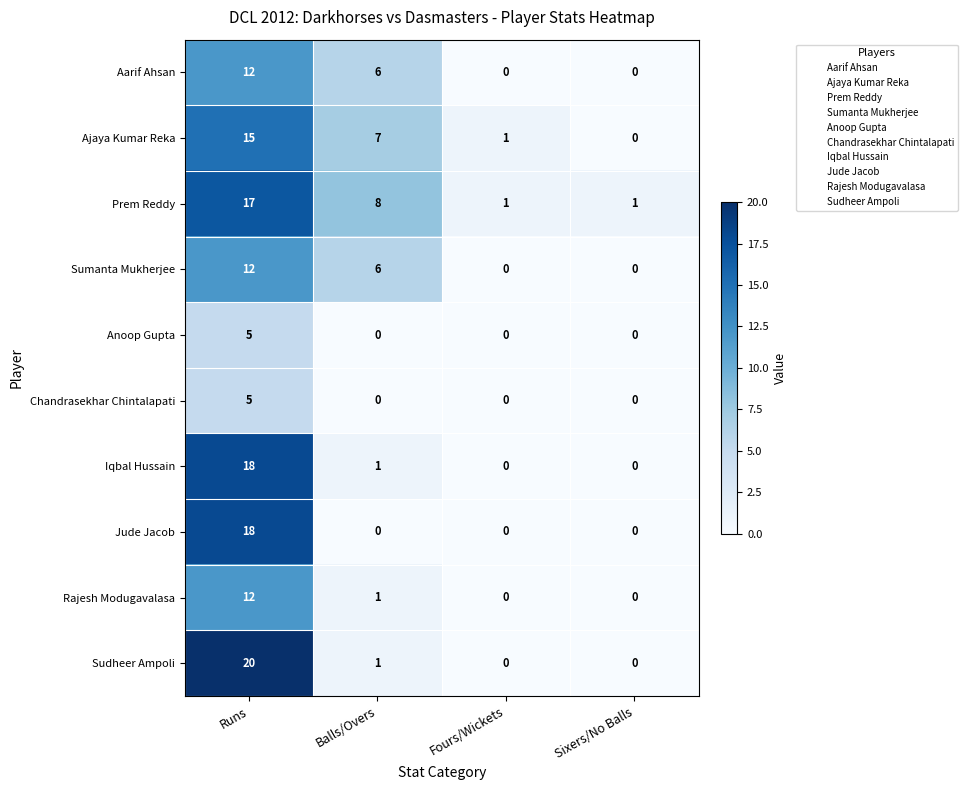

Which series has the widest spread of values?

Sudheer Ampoli